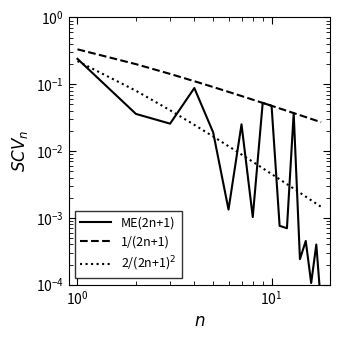

Which series has the largest total across all categories?

1/(2n+1)